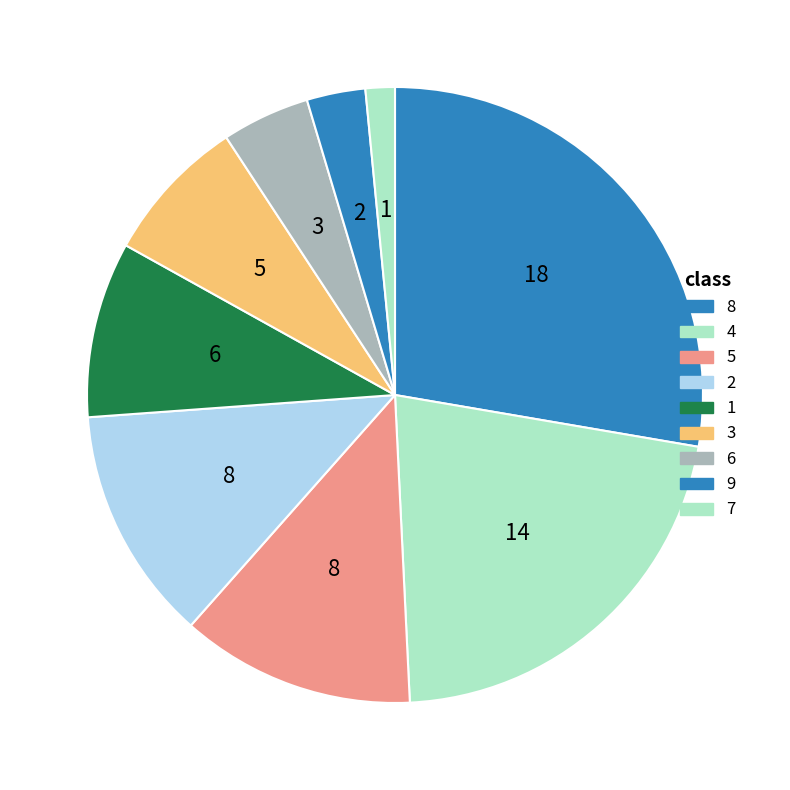

How many segments does this pie chart have?

9